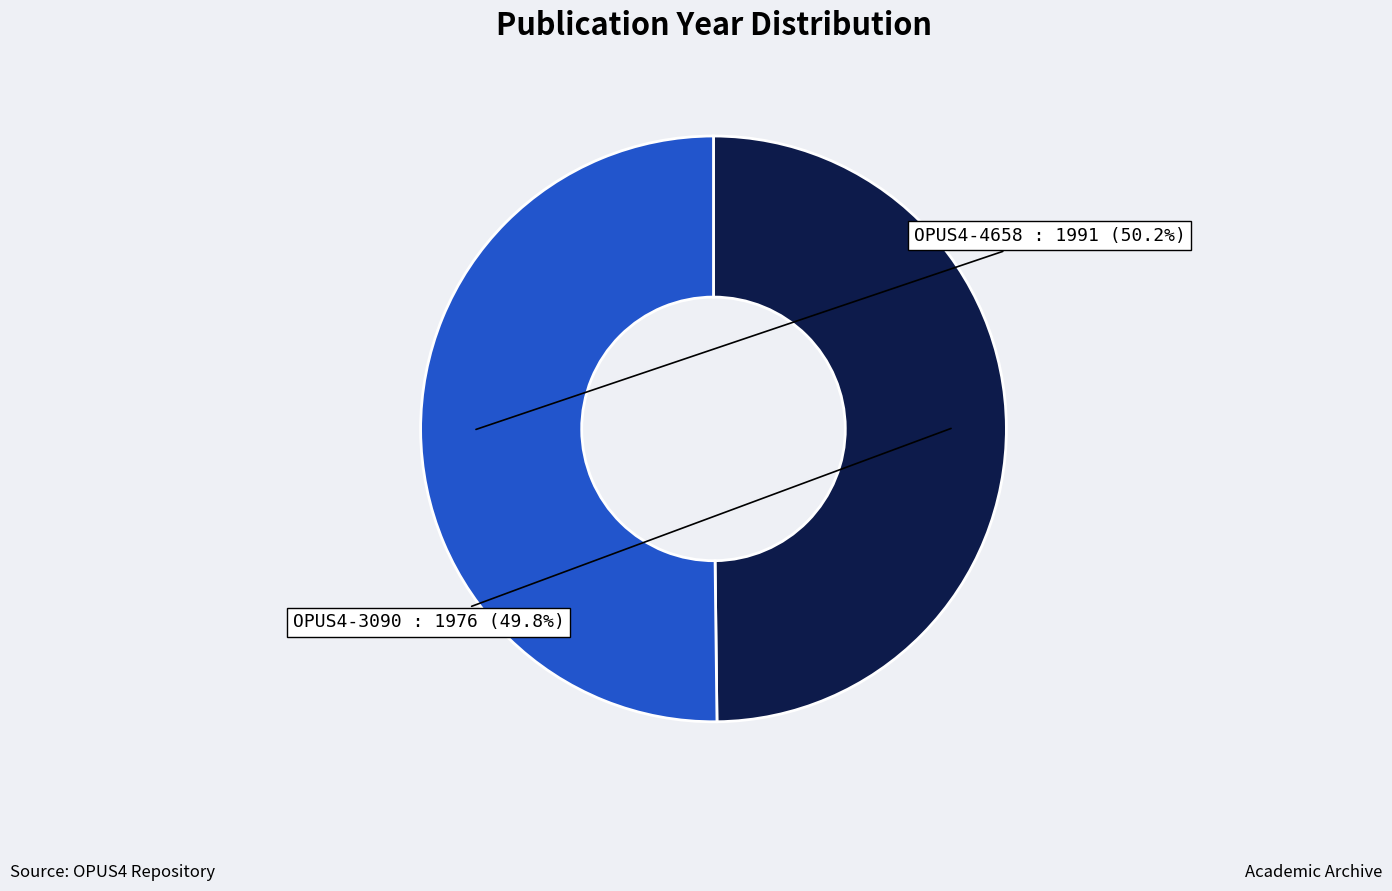

Is the sum of OPUS4-3090 and OPUS4-4658 greater than half?

Yes